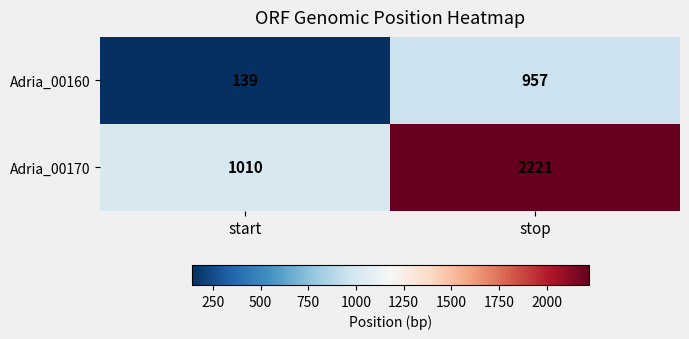

What is the total value across all series at stop?

3178